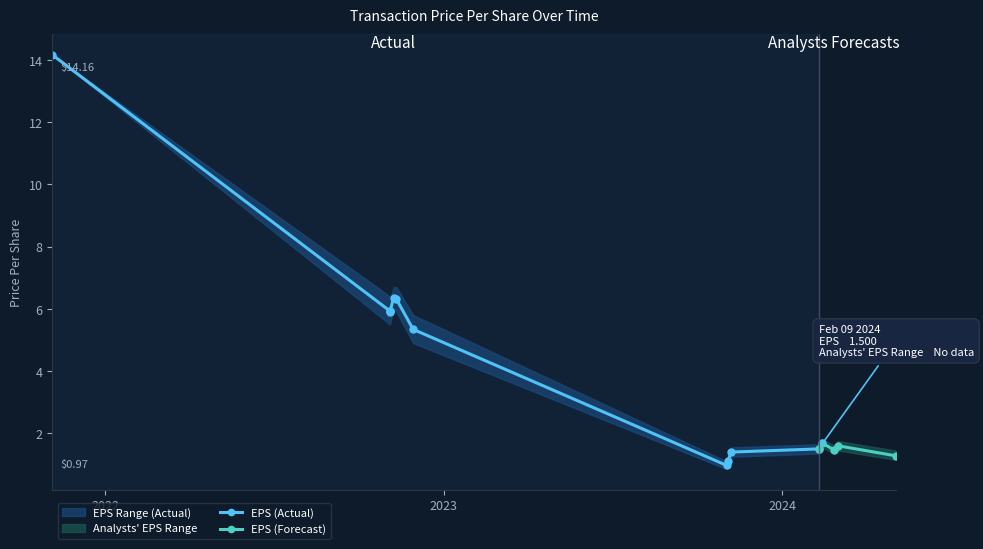

Is the value of EPS_range_low at 2024-02-26 greater than the value of EPS_range_high at 2022-11-04?

No